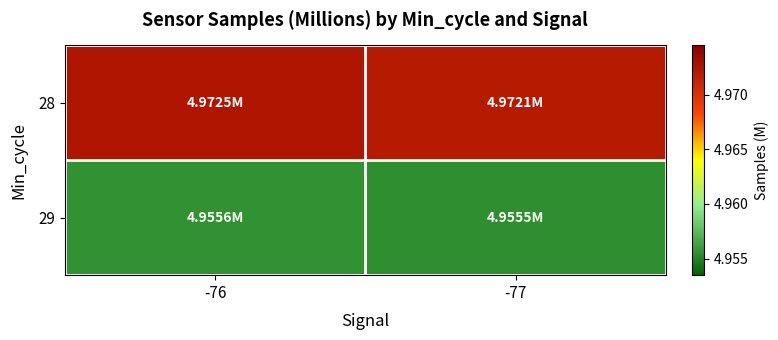

Which series has the widest spread of values?

28